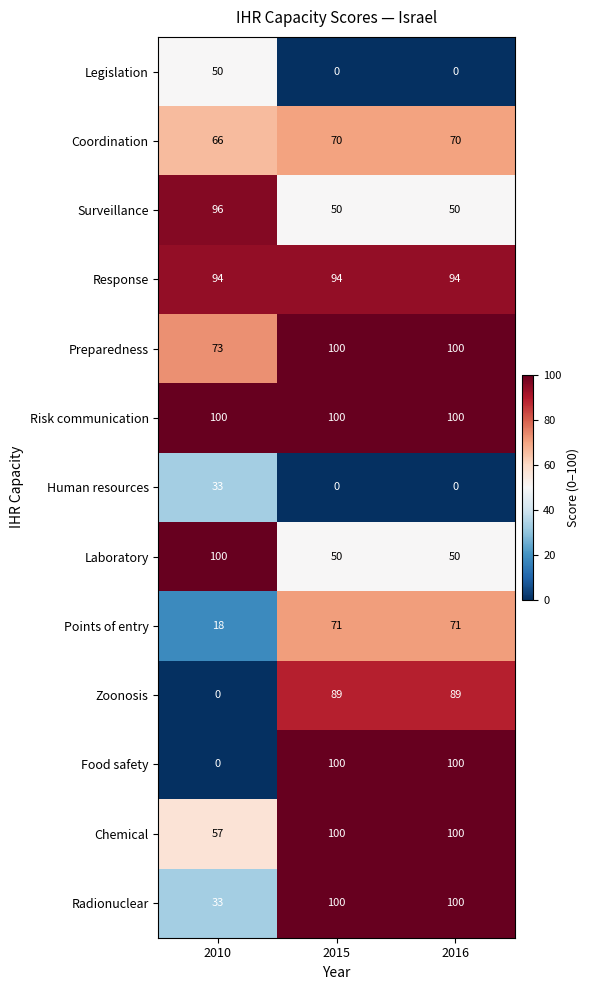

True or false: Laboratory has a value of 100 at 2010.

True